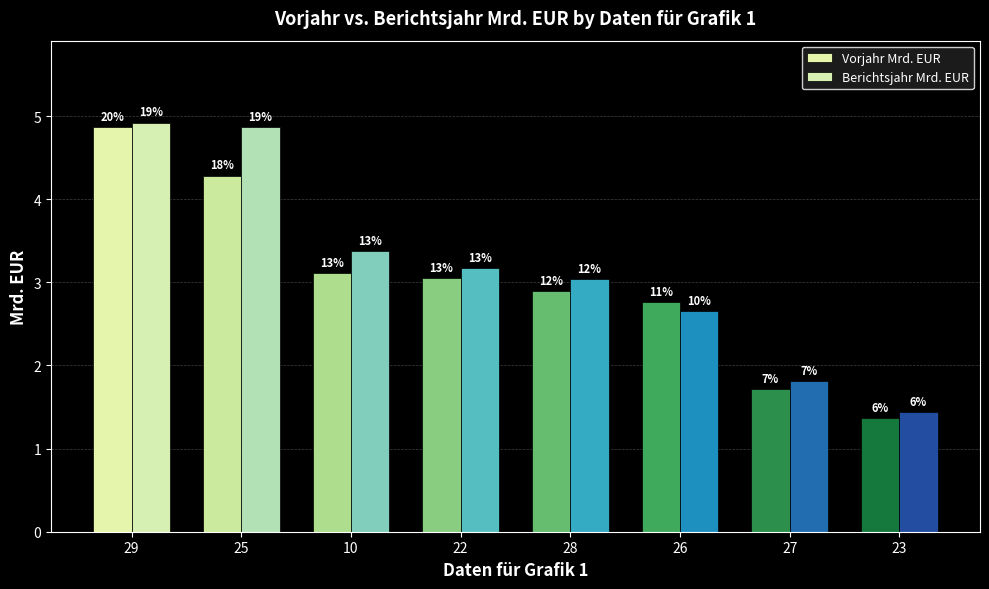

What is the difference between the highest and lowest values at 25?

0.6